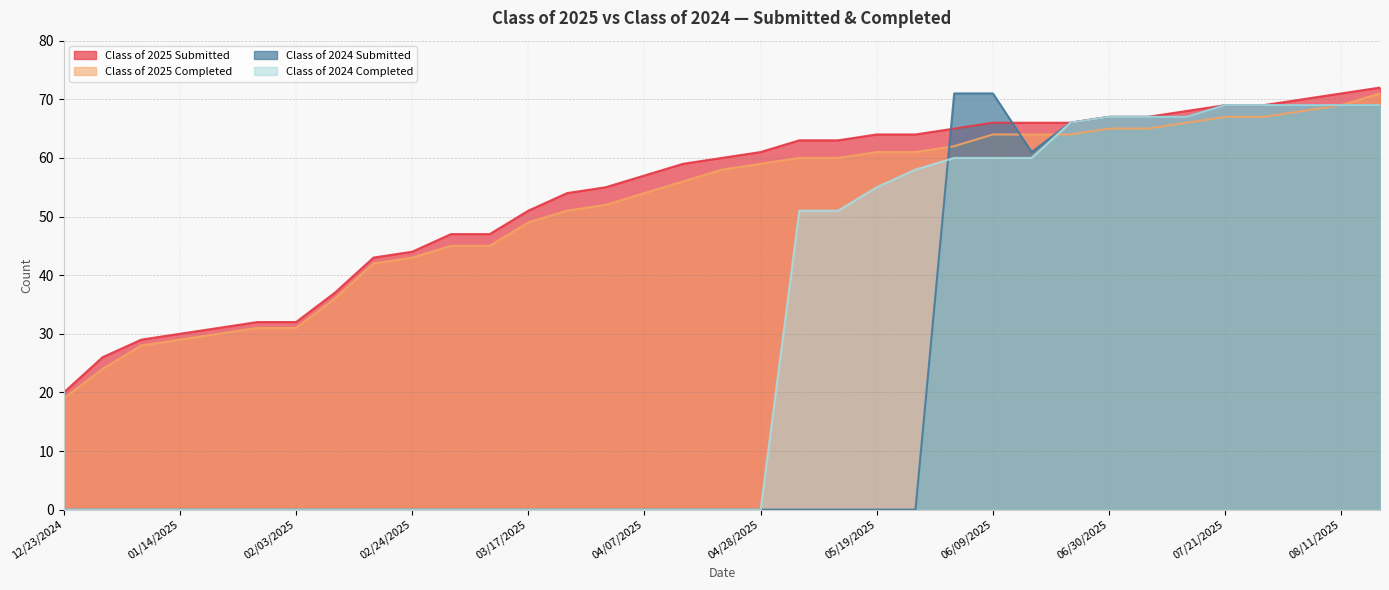

How many lines are shown in the chart?

4